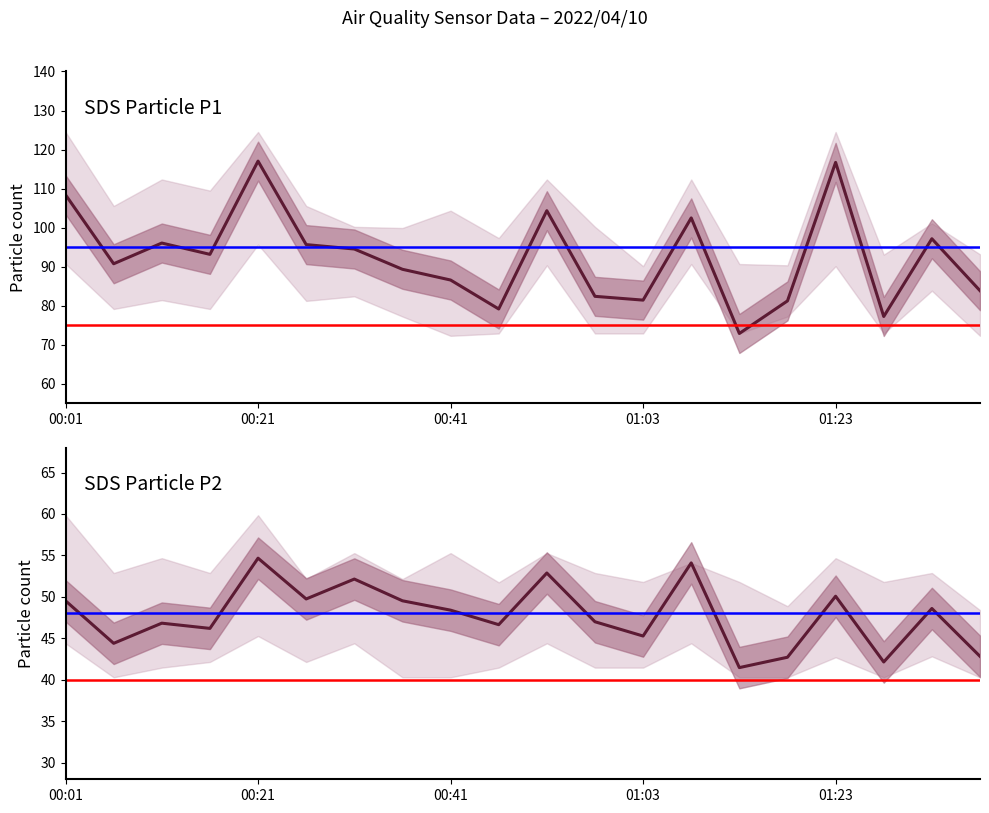

The SDS_P2 series shows 42.7 at 15. True or false?

True